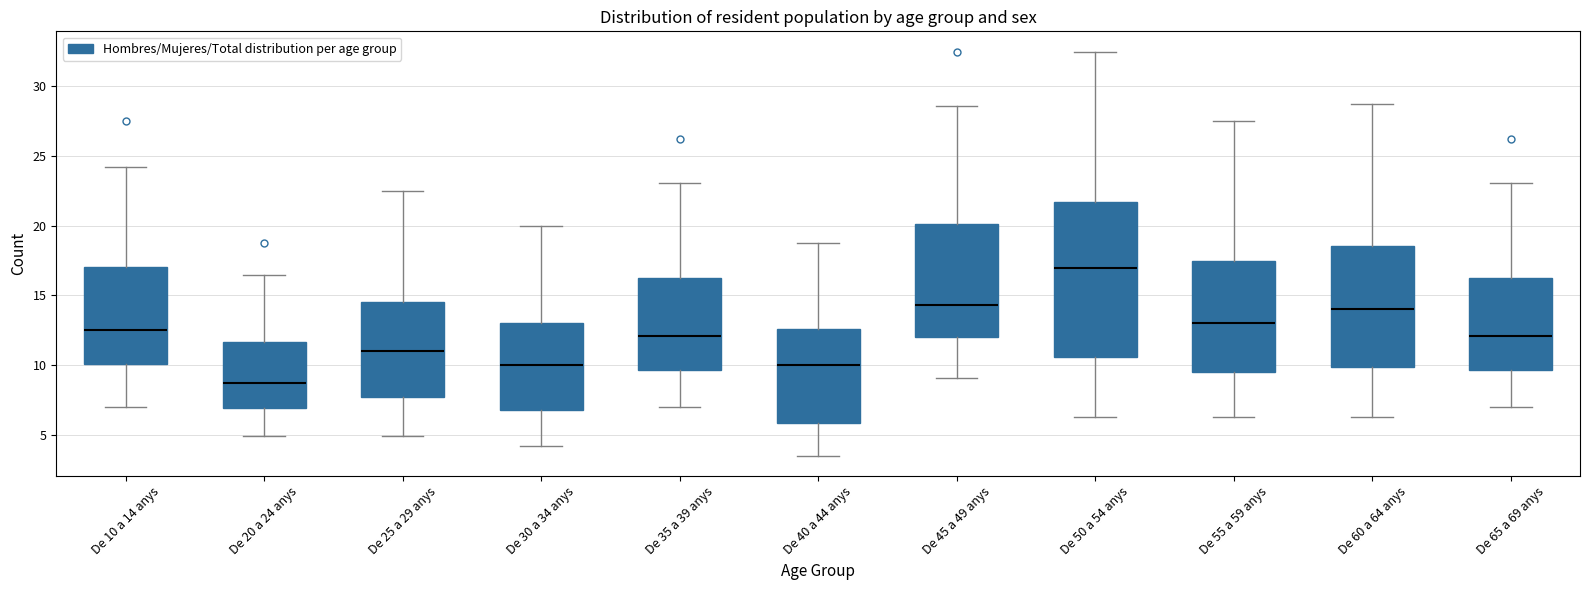

Reading left to right, transcribe this box plot: for each box, give where its median line is, the range the box spans, and where its two whiskers end, as read against the y-axis. The values are not printed on the chart, so give them approximately, as read against the axis.

De 10 a 14 anys: median 12.5, box 10.0 to 17.0, whiskers 7.0 to 24.0
De 20 a 24 anys: median 9.0, box 7.0 to 11.5, whiskers 5.0 to 16.5
De 25 a 29 anys: median 11.0, box 7.5 to 14.5, whiskers 5.0 to 22.5
De 30 a 34 anys: median 10.0, box 7.0 to 13.0, whiskers 4.0 to 20.0
De 35 a 39 anys: median 12.0, box 9.5 to 16.5, whiskers 7.0 to 23.0
De 40 a 44 anys: median 10.0, box 6.0 to 12.5, whiskers 3.5 to 19.0
De 45 a 49 anys: median 14.5, box 12.0 to 20.0, whiskers 9.0 to 28.5
De 50 a 54 anys: median 17.0, box 10.5 to 21.5, whiskers 6.5 to 32.5
De 55 a 59 anys: median 13.0, box 9.5 to 17.5, whiskers 6.5 to 27.5
De 60 a 64 anys: median 14.0, box 10.0 to 18.5, whiskers 6.5 to 29.0
De 65 a 69 anys: median 12.0, box 9.5 to 16.5, whiskers 7.0 to 23.0